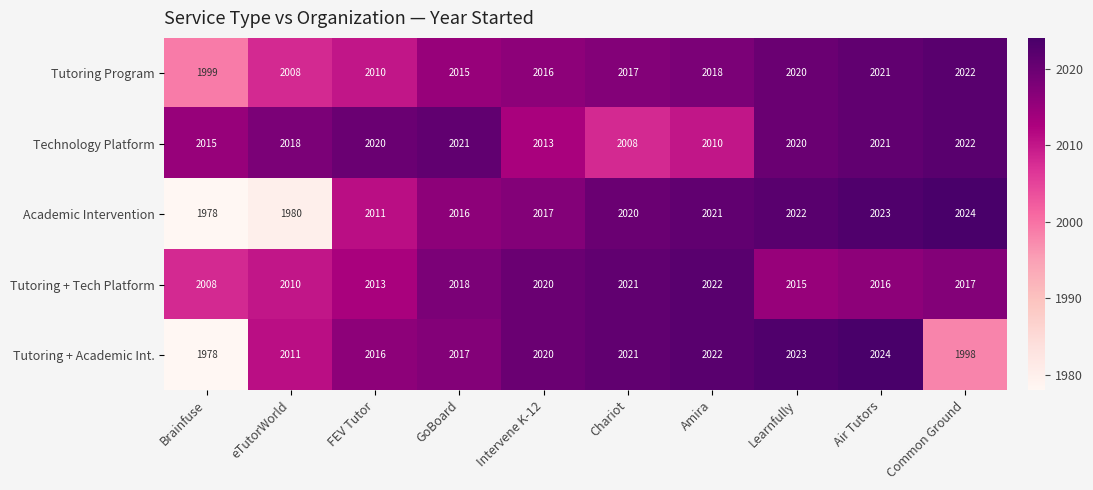

Count the number of categories in the chart.

10